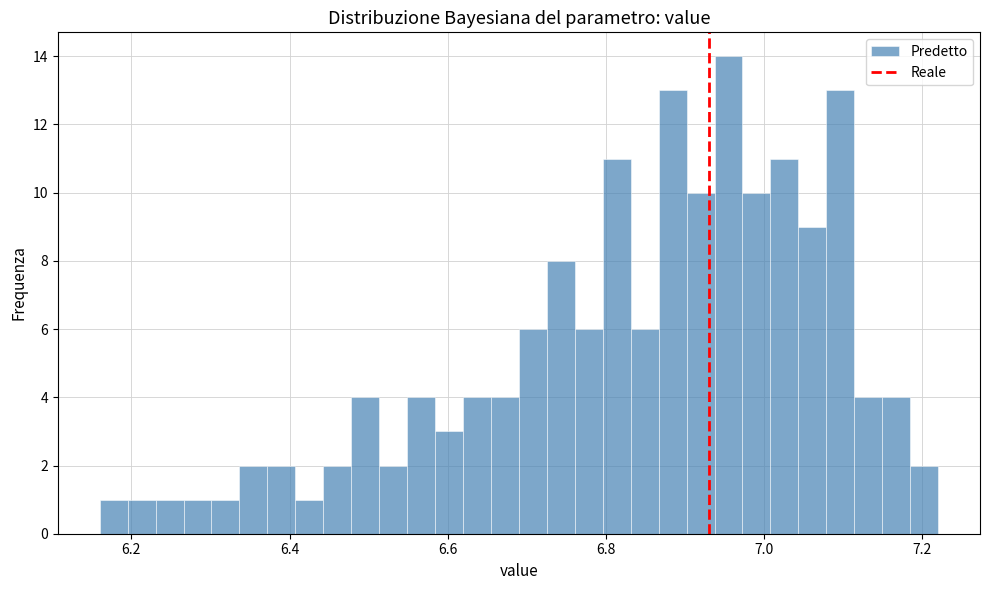

Around what value on the x-axis is the tallest bar? Give the approximate position of its centre, as read against the axis.

6.96